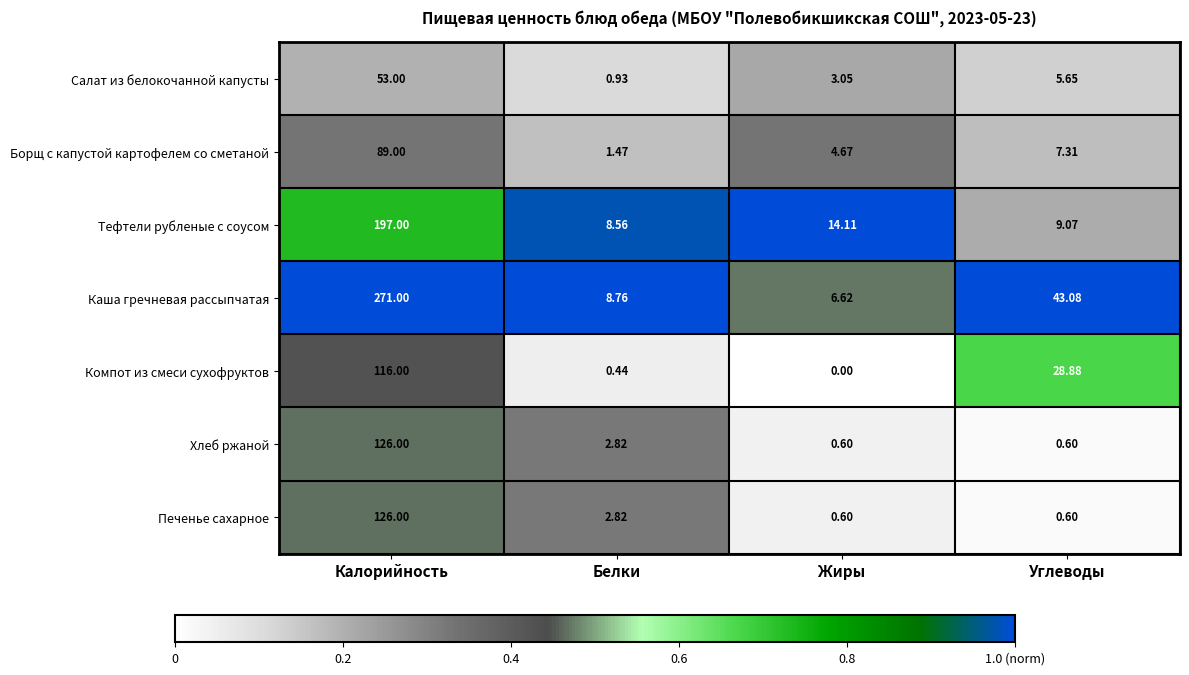

At which label is Тефтели рубленые с соусом closest to 102?

Жиры